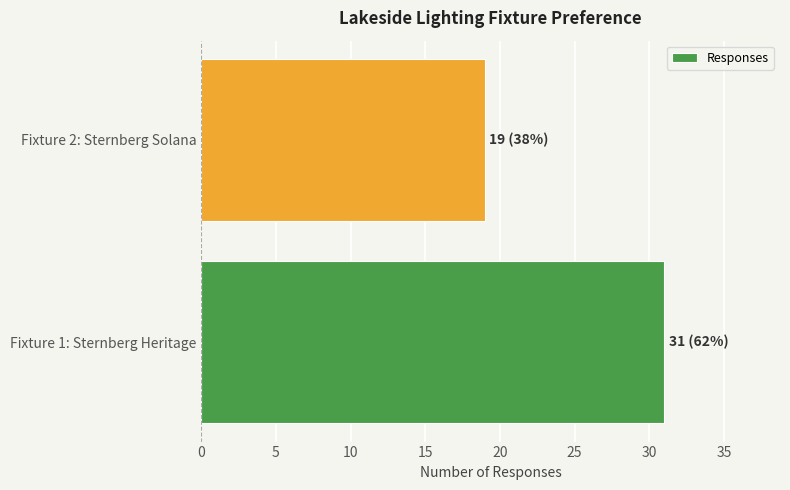

List the labels in order of value, largest first.

Fixture 1: Sternberg Heritage, Fixture 2: Sternberg Solana